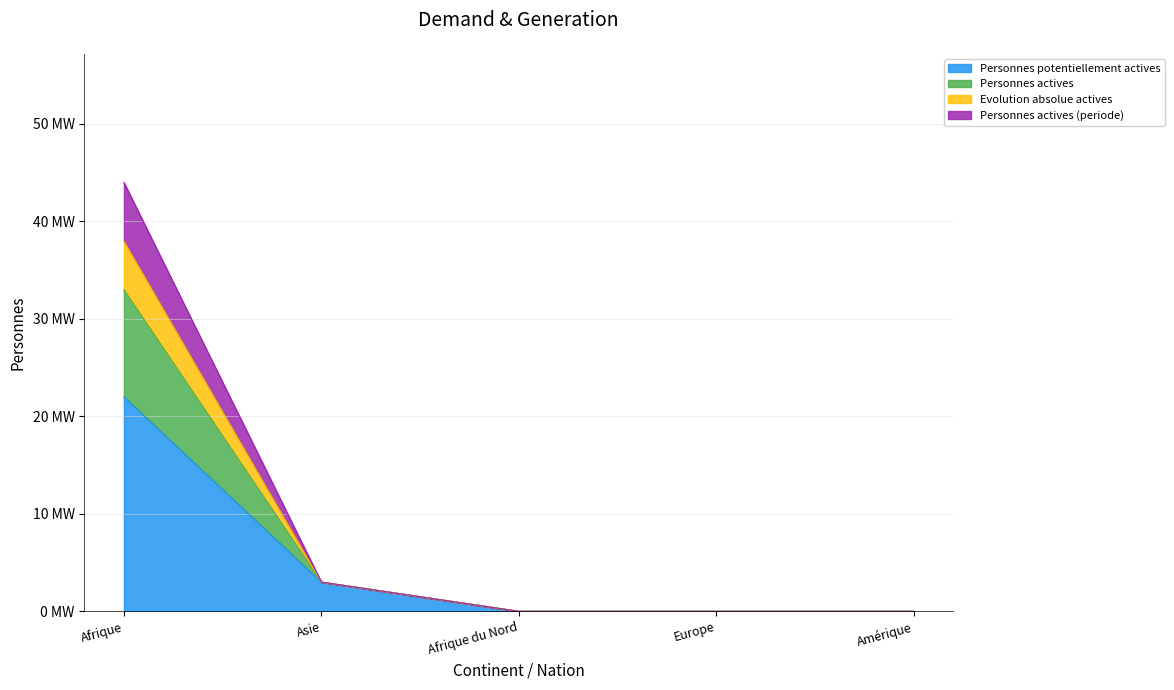

What is the average value of the Evolution absolue actives series?

8